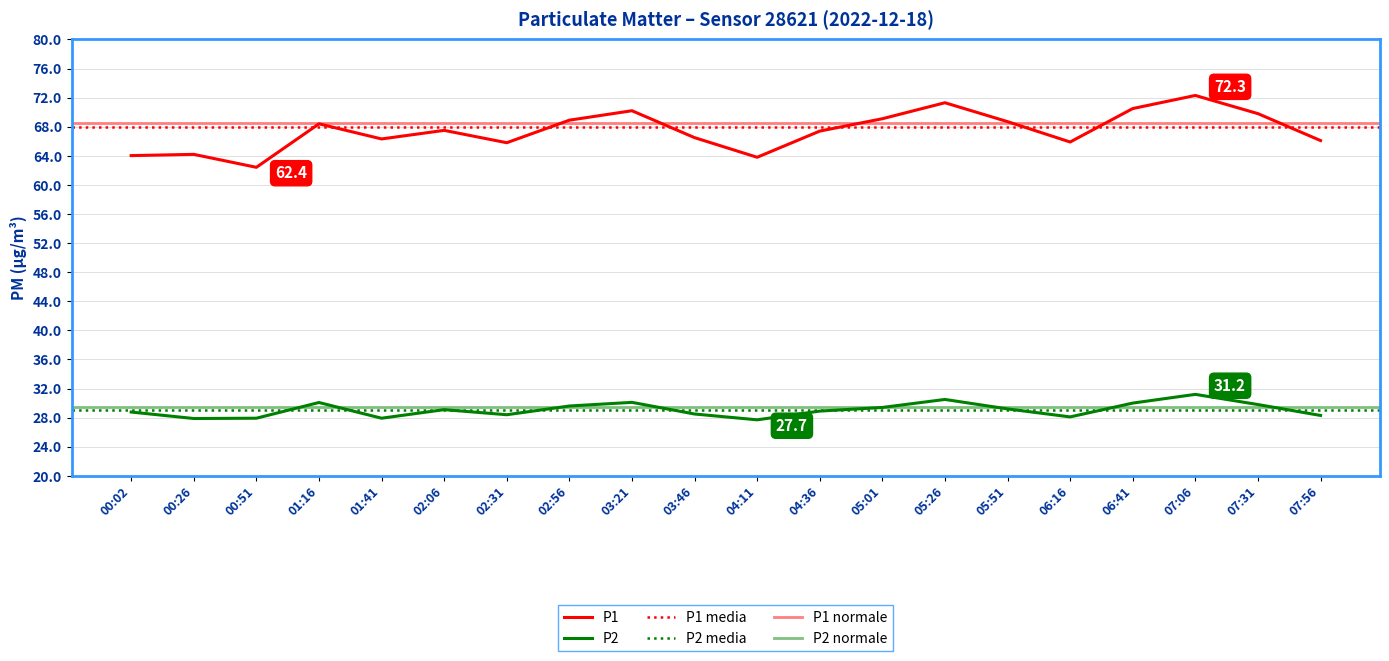

What value does the P2 series have at 05:26?

30.5